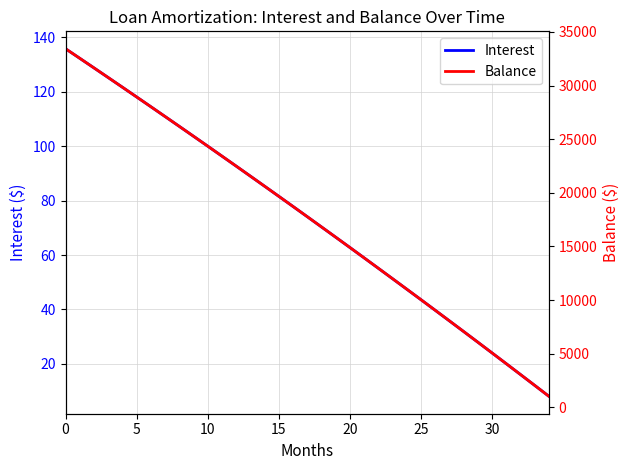

What is the total value across all series at 31?

4080.1